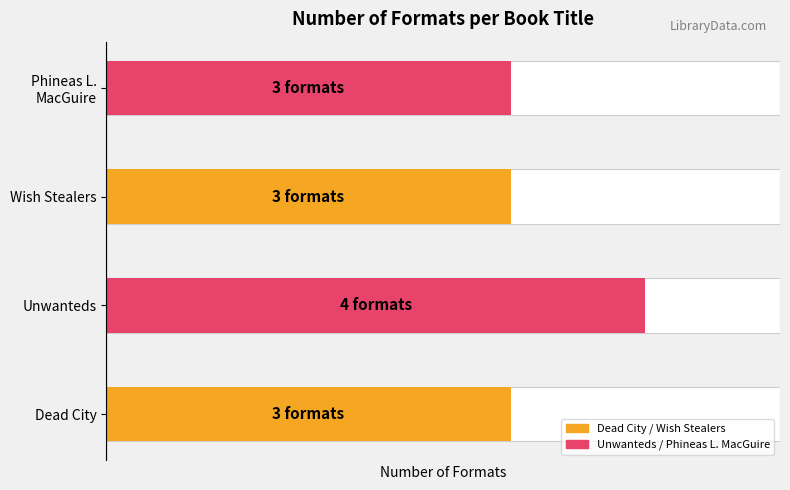

What is the maximum value shown in the chart?

4